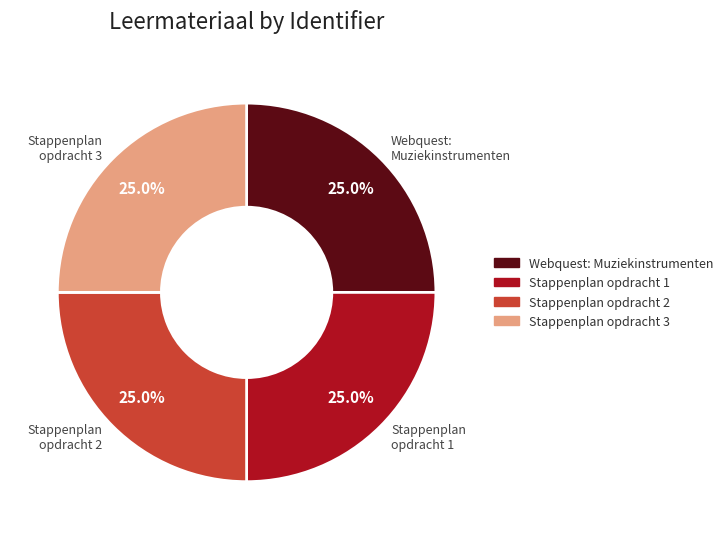

What percentage is NOT represented by Stappenplan opdracht 2?

75.0%